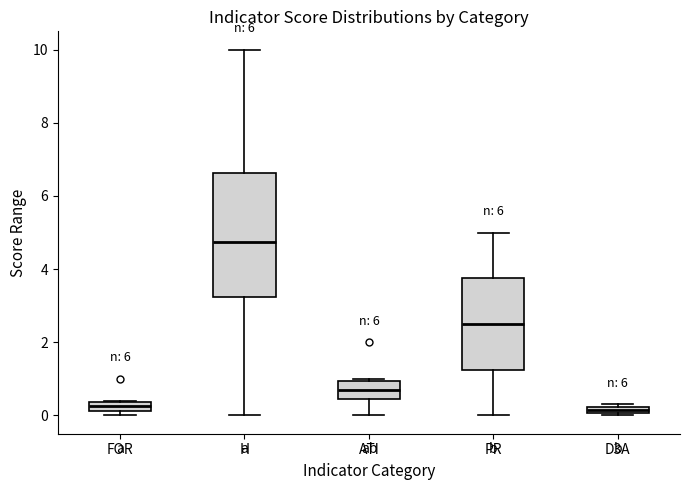

Where does the median line of the box for H sit on the y-axis? The values are not printed on the chart, so give them approximately, as read against the axis.

4.8